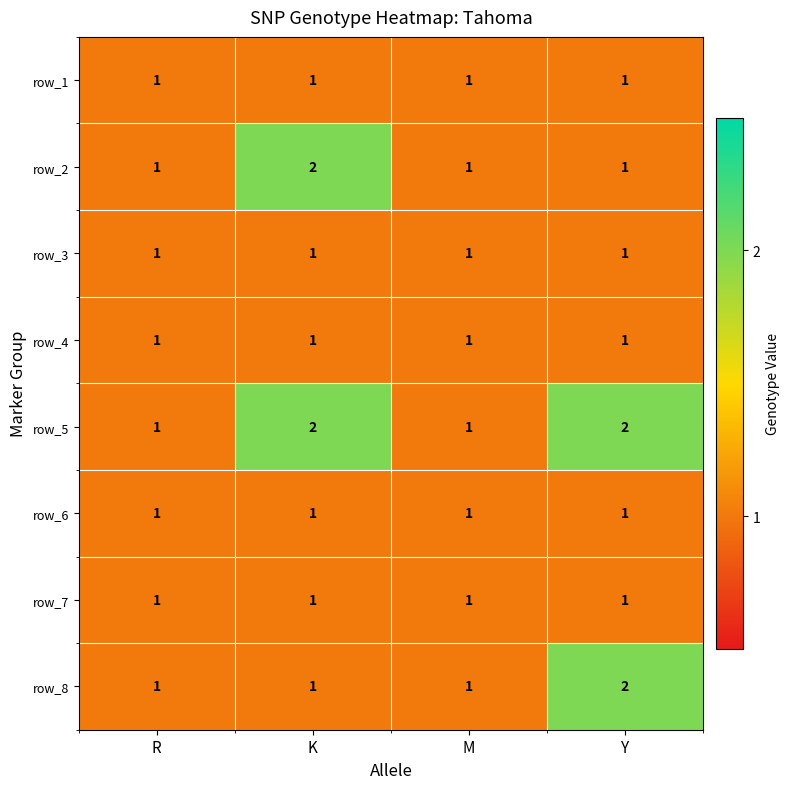

What is the average value of the row_3 series?

1